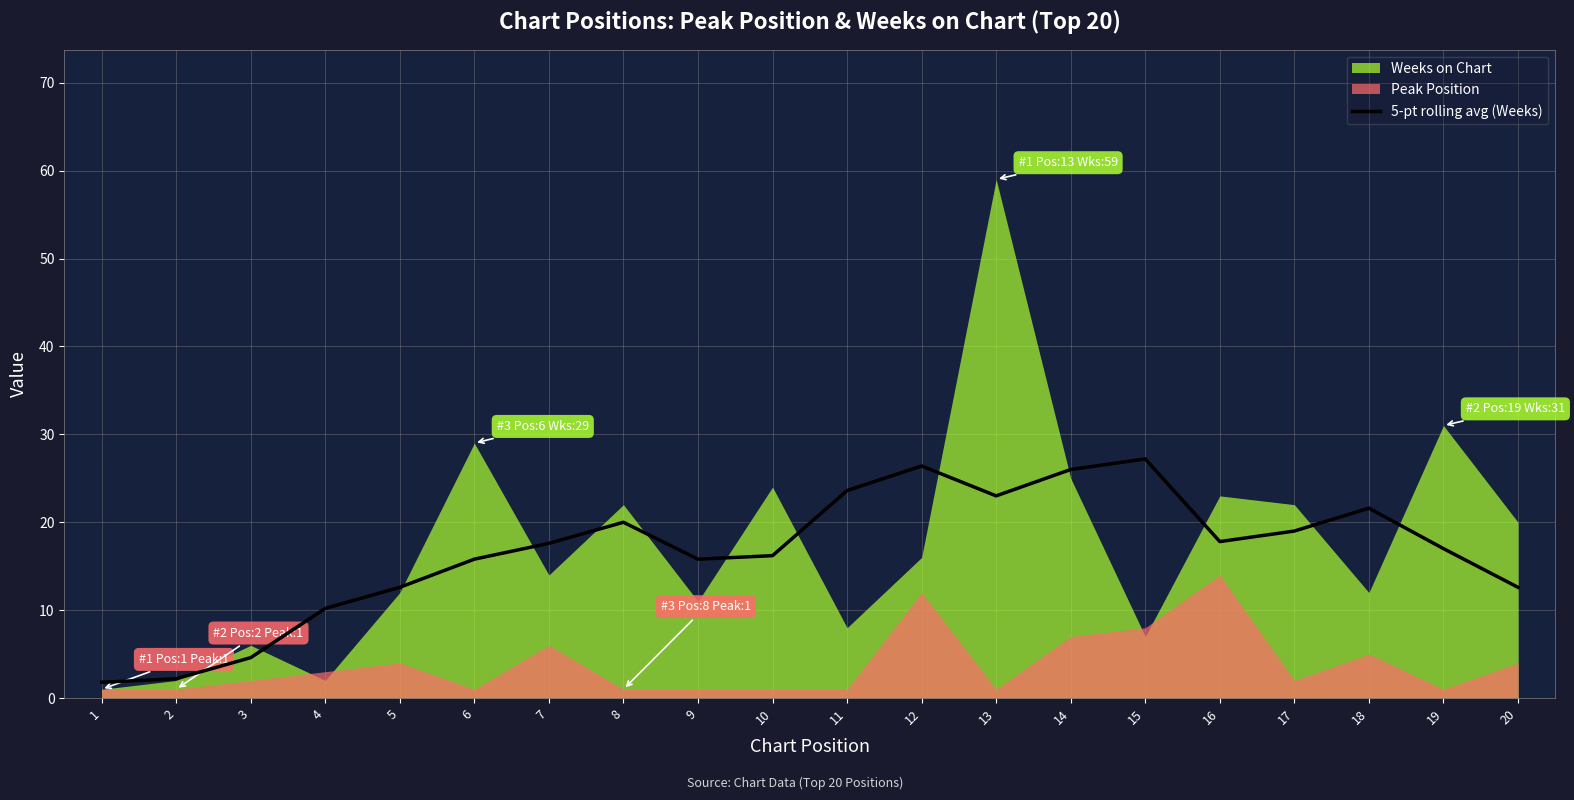

What is the lowest value of the 5-pt rolling avg (Weeks) series?

1.8